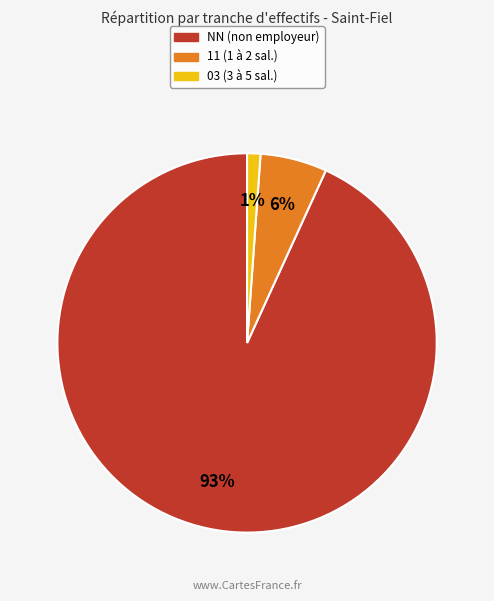

To the nearest percent, what is the average slice percentage?

33%